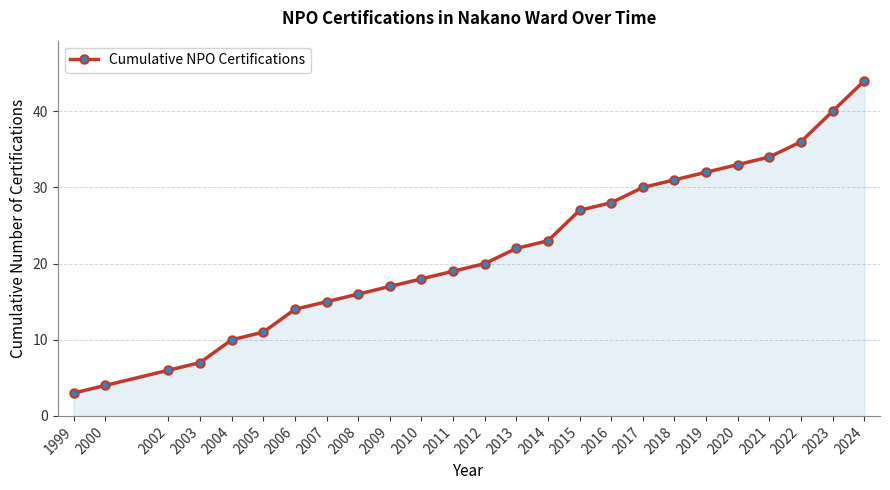

What is the difference between the maximum and minimum values?

41